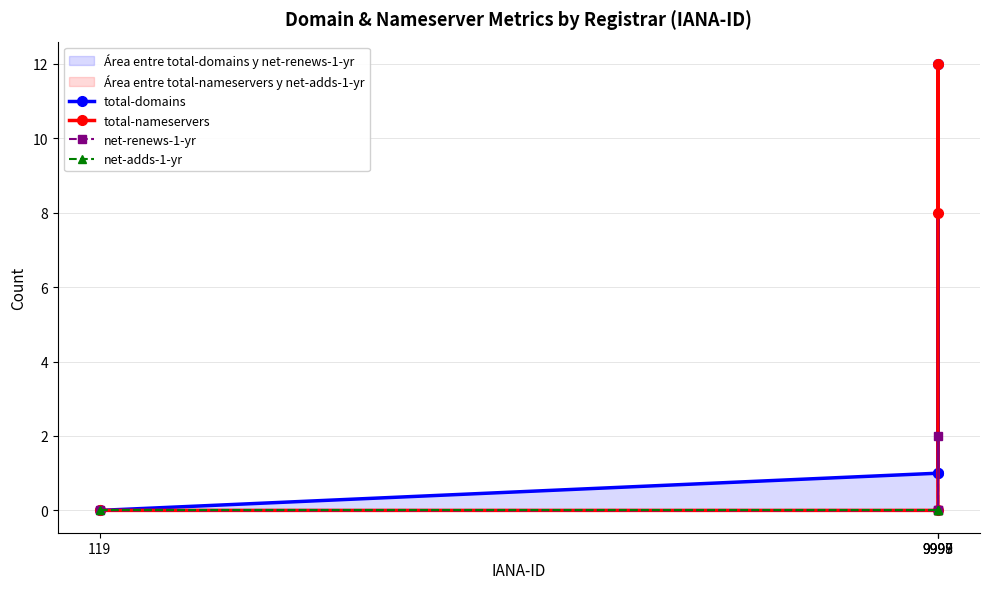

The net-adds-1-yr series shows 0 at 9999. True or false?

True